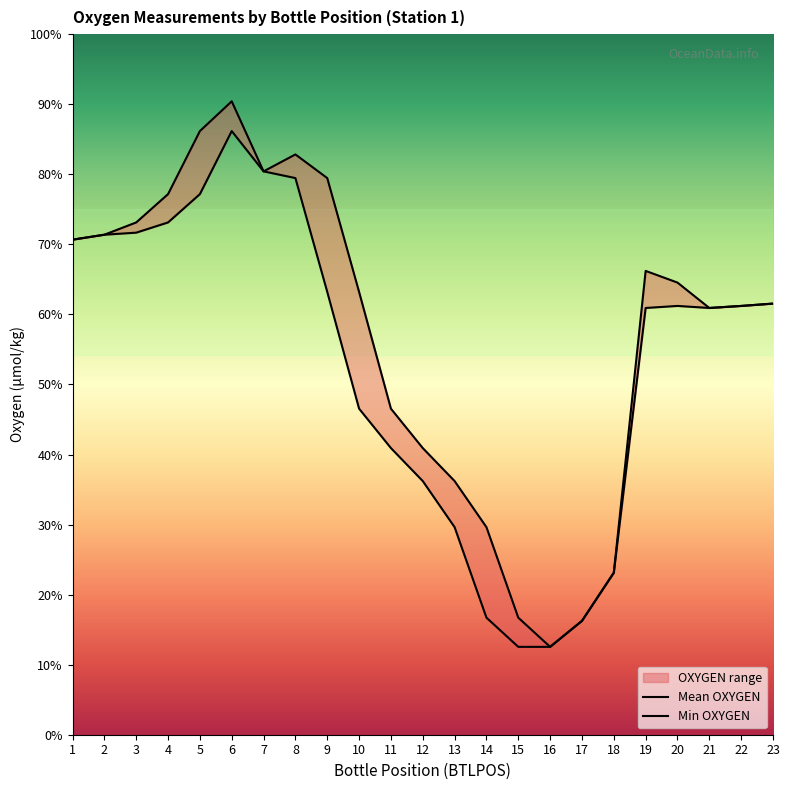

The Min OXYGEN series shows 48.9 at 20. True or false?

False